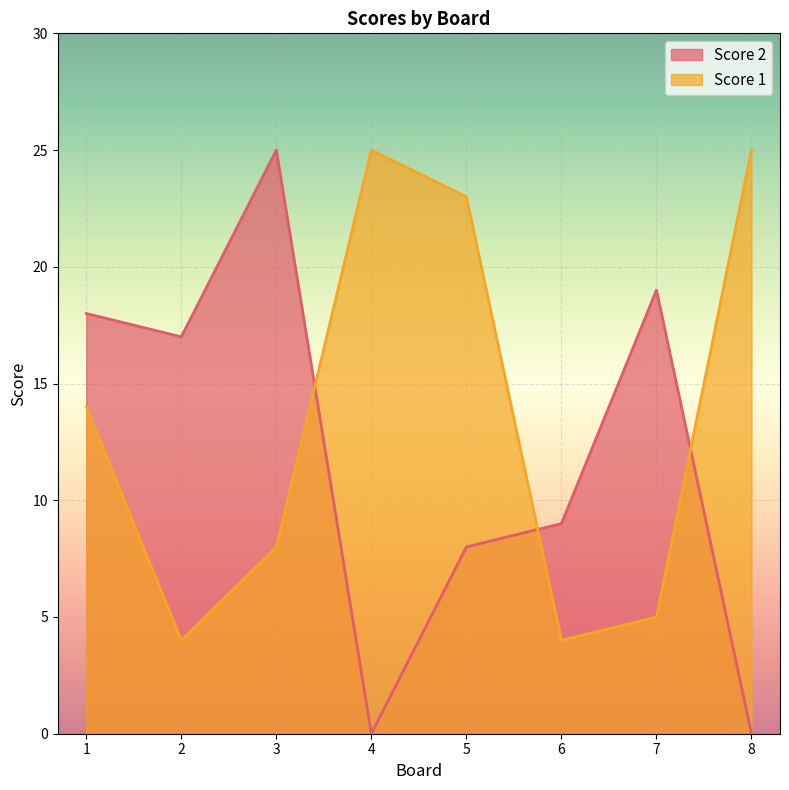

Reading left to right, list all the values displayed in this chart.

Score 2: 18	17	25	0	8	9	19	0
Score 1: 14	4	8	25	23	4	5	25